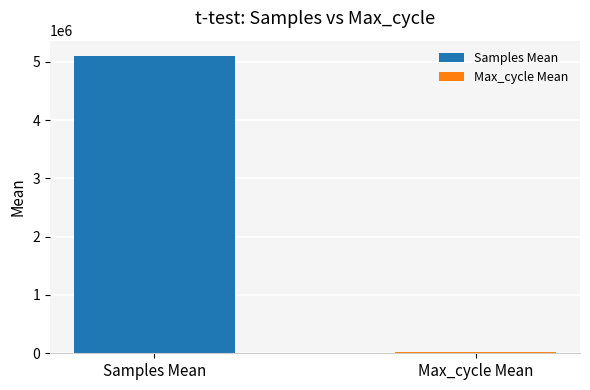

Which label corresponds to the smallest value in the chart?

Max_cycle Mean